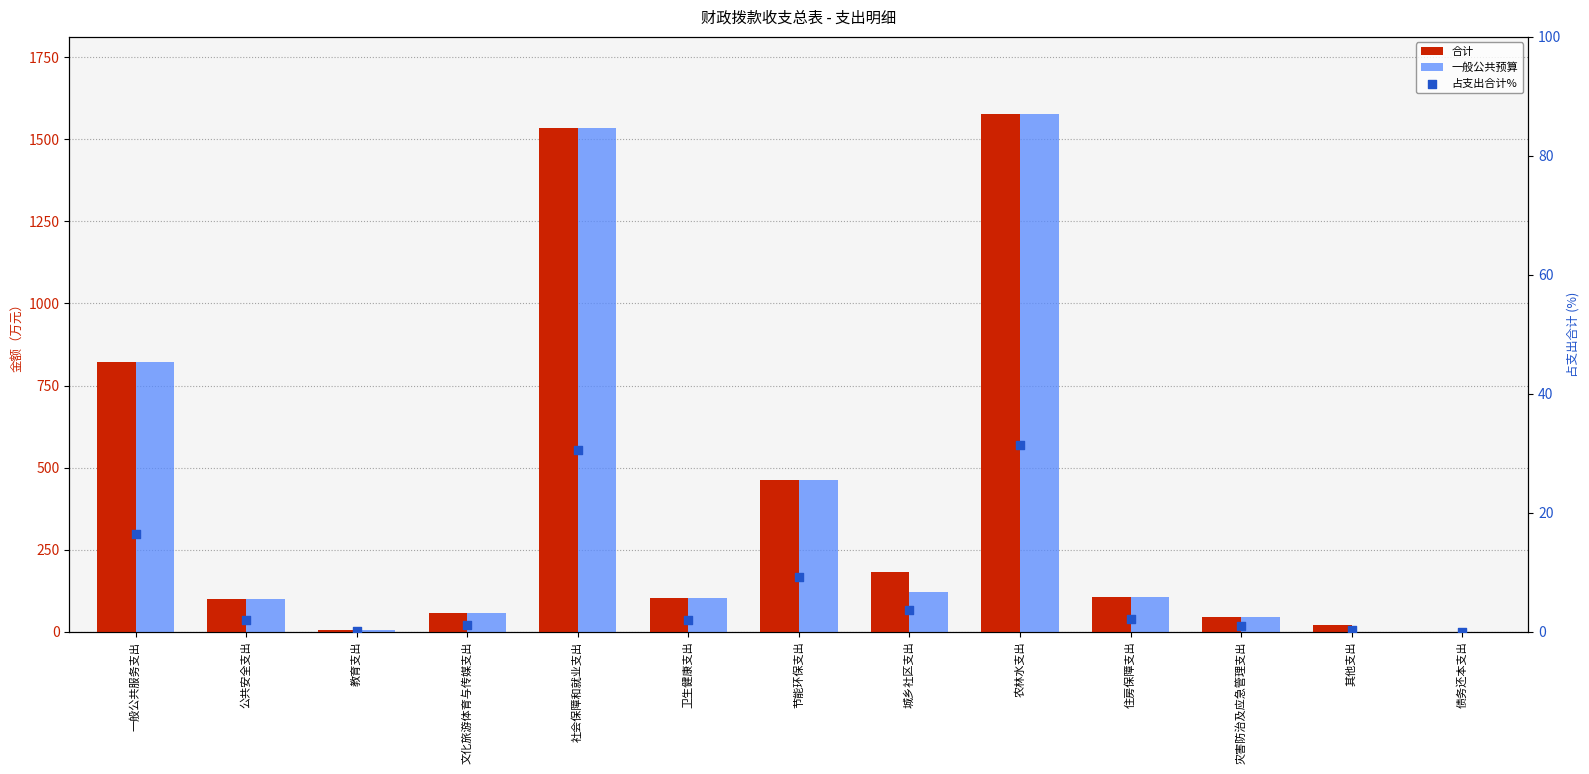

Which series contains the lowest Y value?

一般公共预算